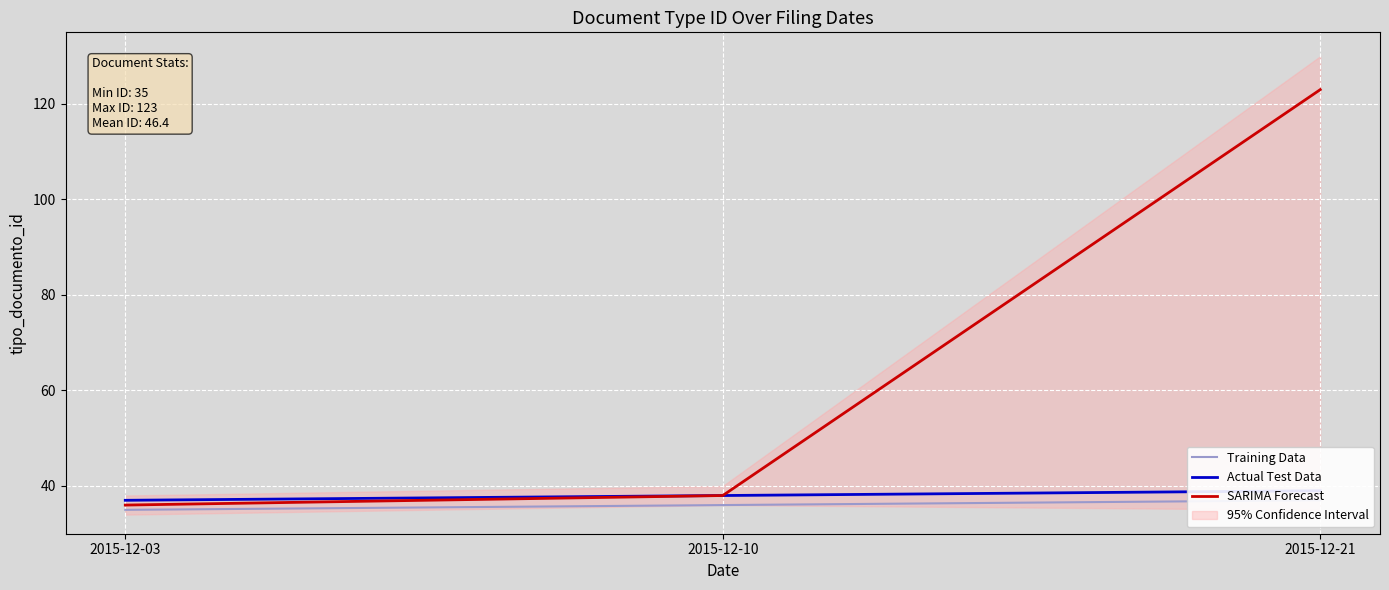

How many lines are shown in the chart?

3